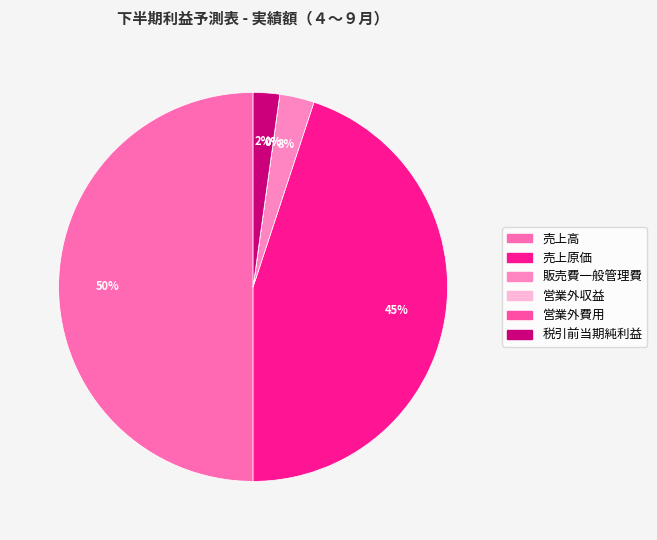

What is the largest slice in the pie chart?

売上高